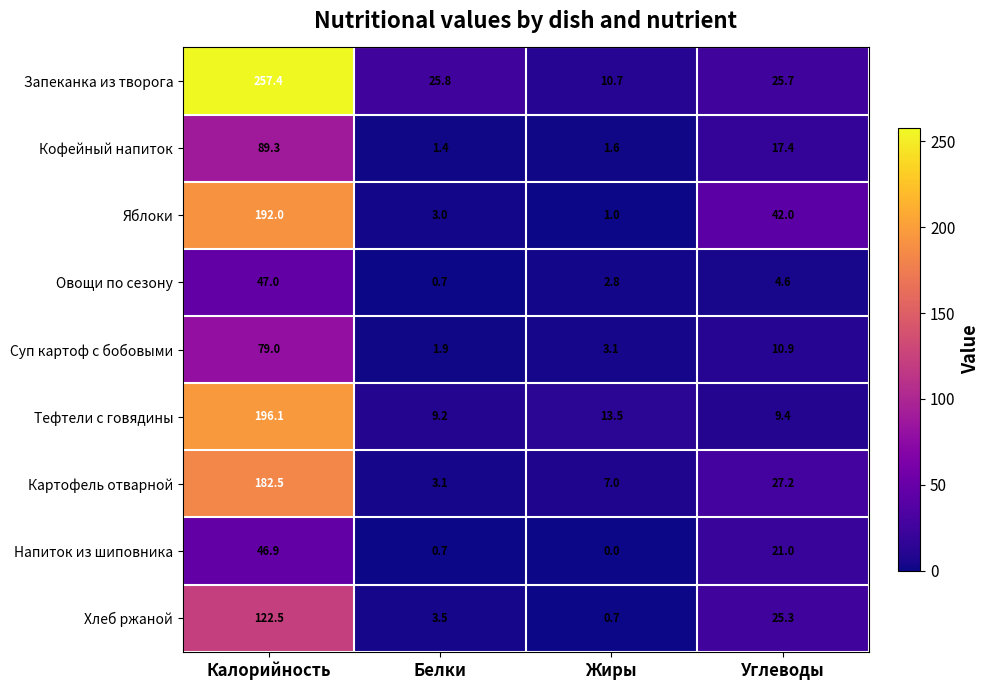

What is the spread (max minus min) of values at Белки?

25.1